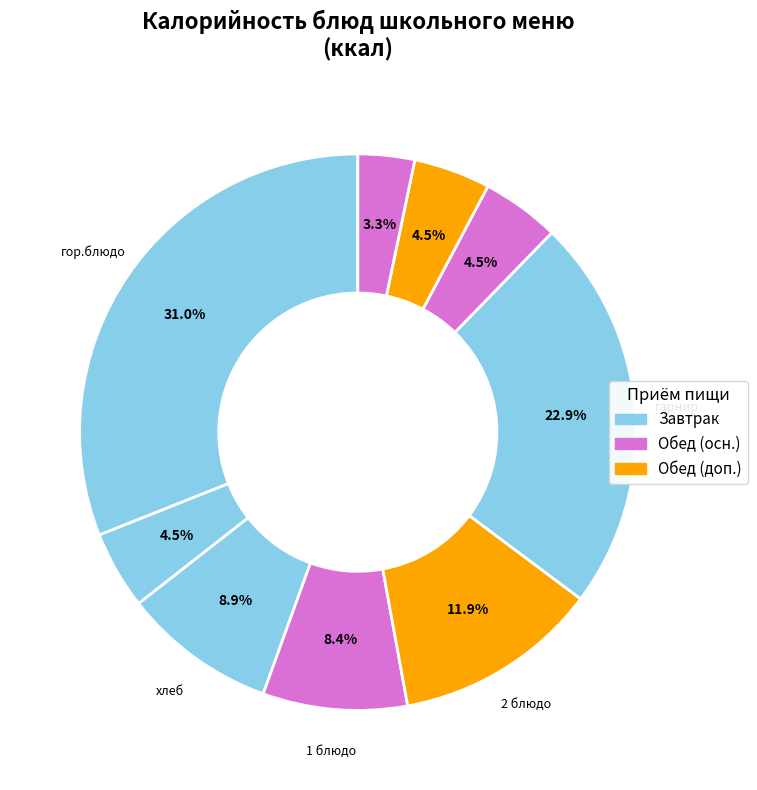

How many segments does this pie chart have?

9